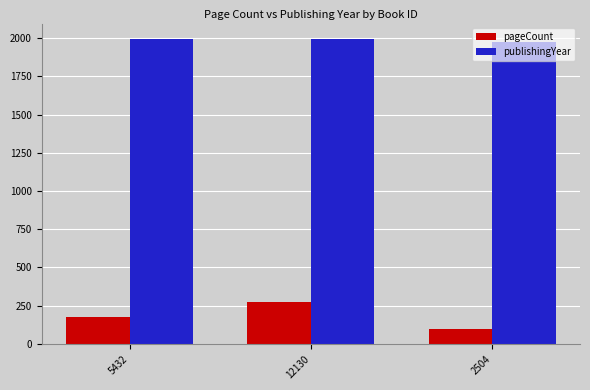

What is the value of the pageCount bar at the 3rd from the left?

96